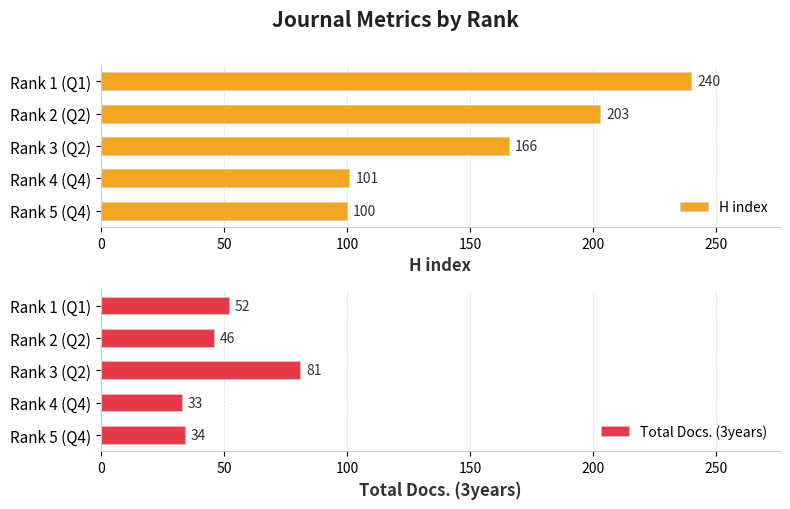

Is it true that Total Docs. (3years) equals 52 at Rank 1 (Q1)?

True